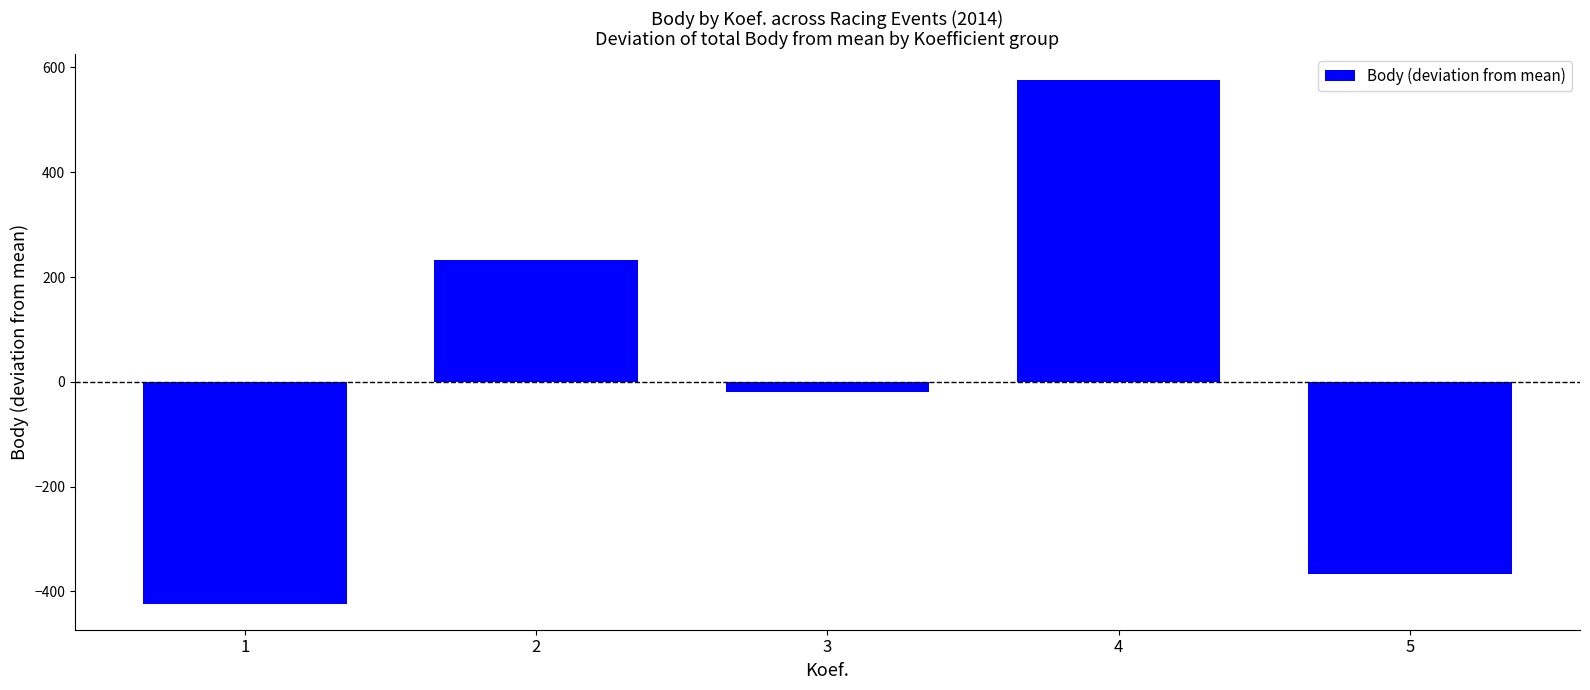

What is the value of the 3rd bar from the left?

-19